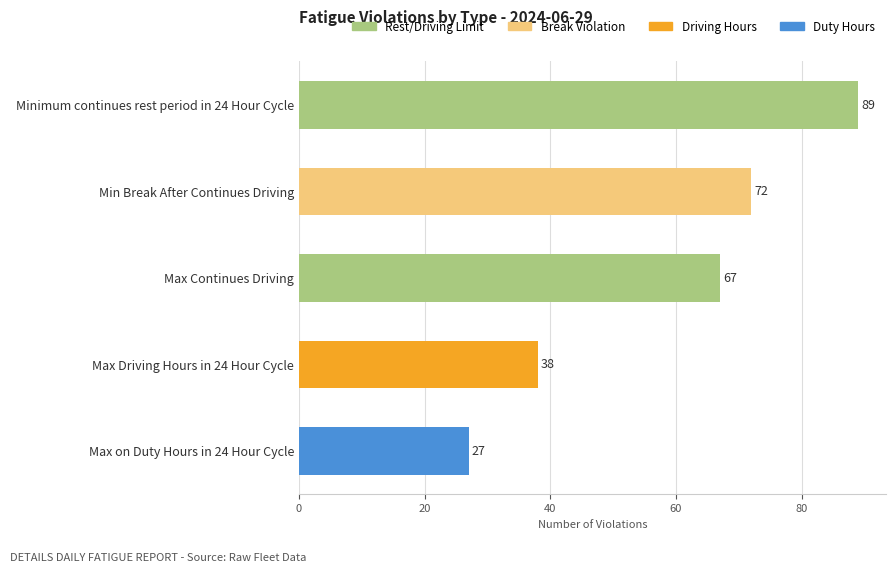

Reading bottom to top, transcribe all the data shown in this chart.

Max on Duty Hours in 24 Hour Cycle=27	Max Driving Hours in 24 Hour Cycle=38	Max Continues Driving=67	Min Break After Continues Driving=72	Minimum continues rest period in 24 Hour Cycle=89